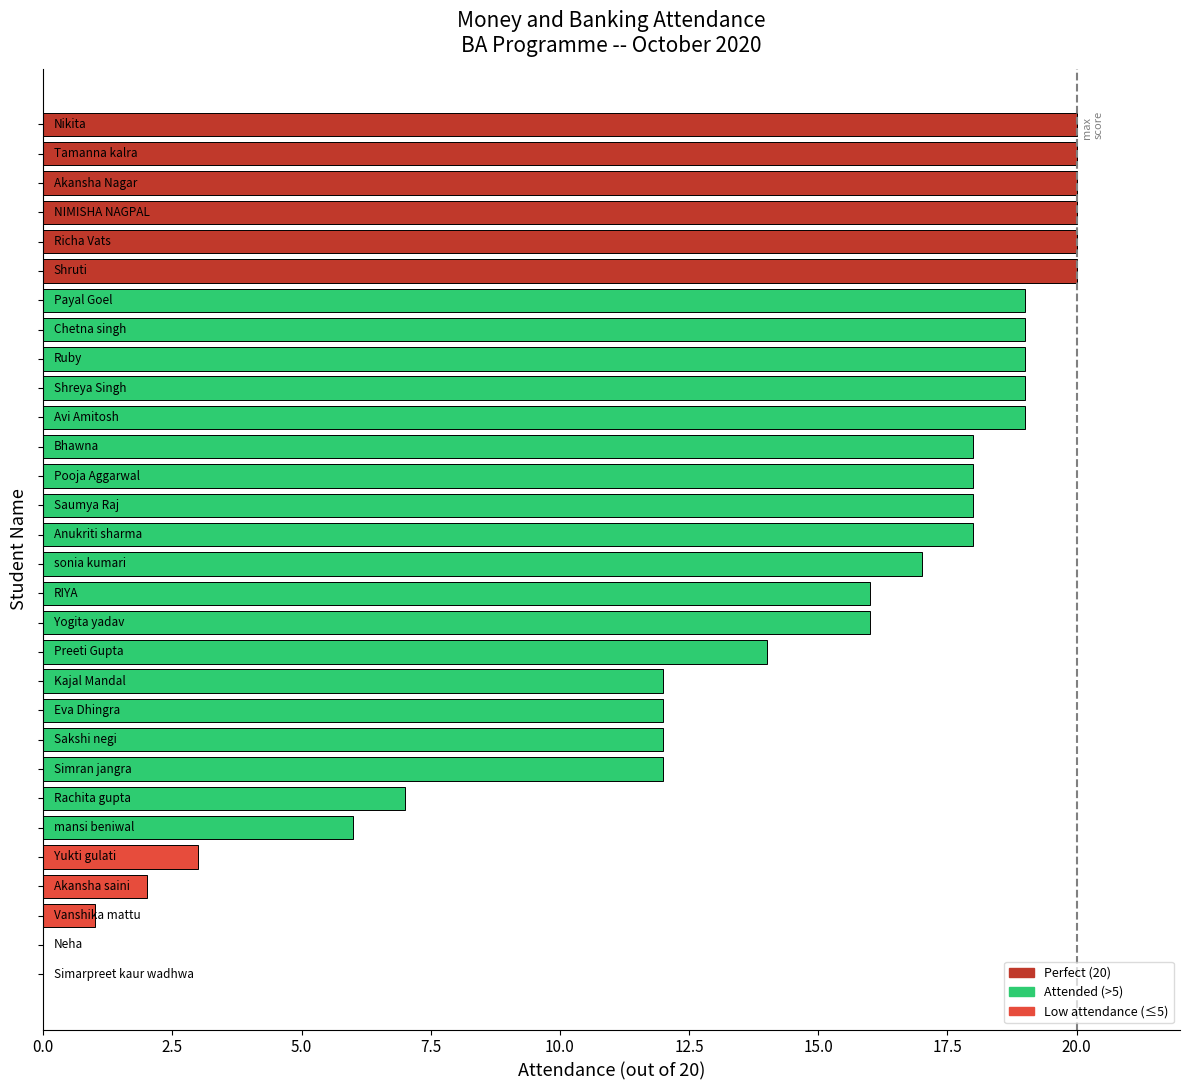

What is the sum of all values?

417